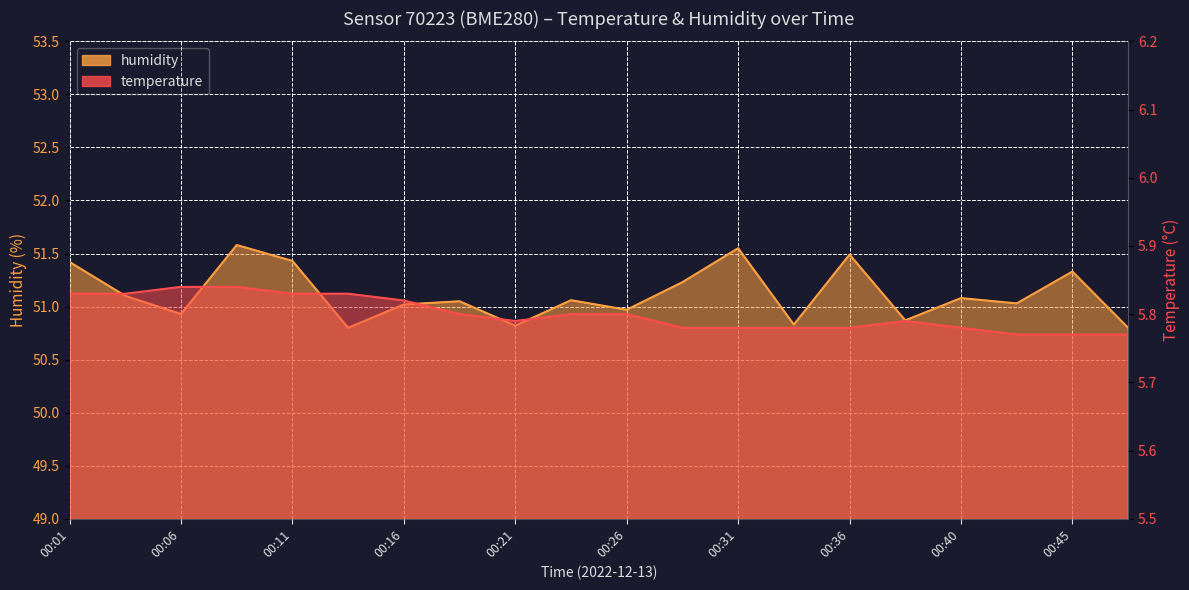

What is the minimum value shown in the chart?

5.8